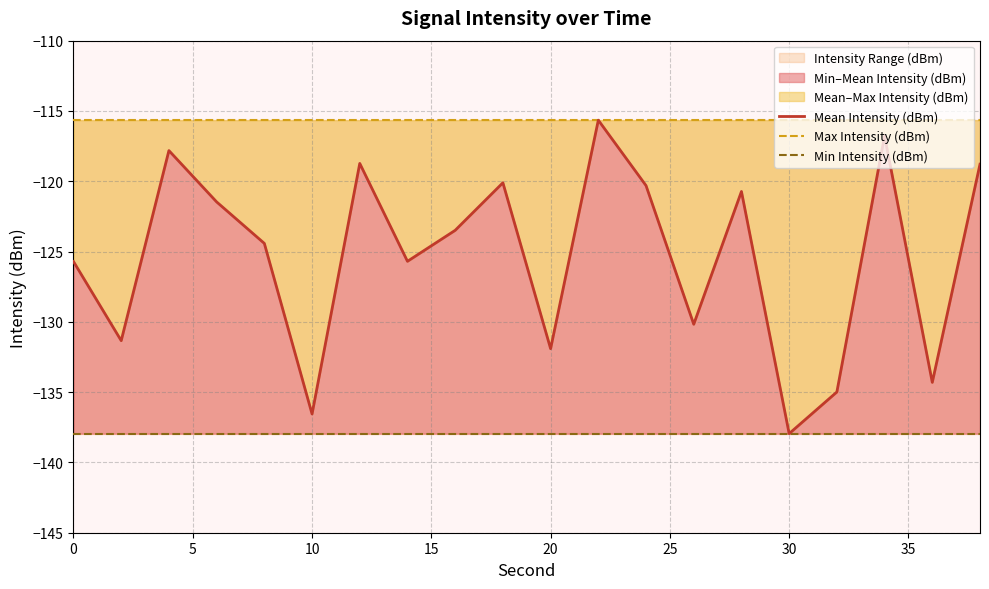

What is the maximum value for Mean Intensity (dBm)?

-115.7